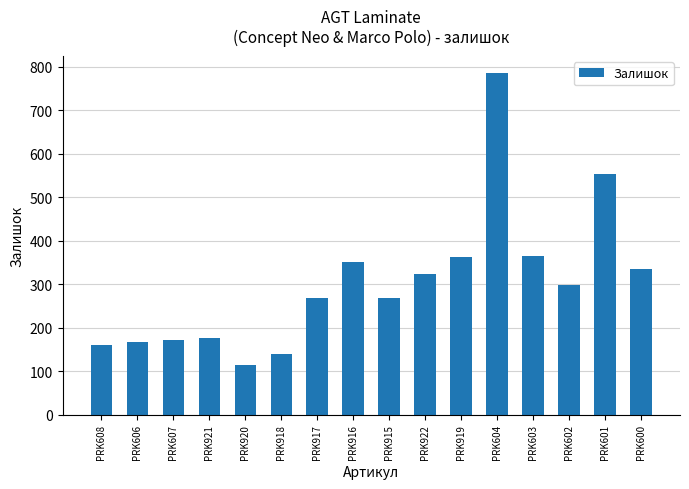

The value at PRK921 is 177. True or false?

True